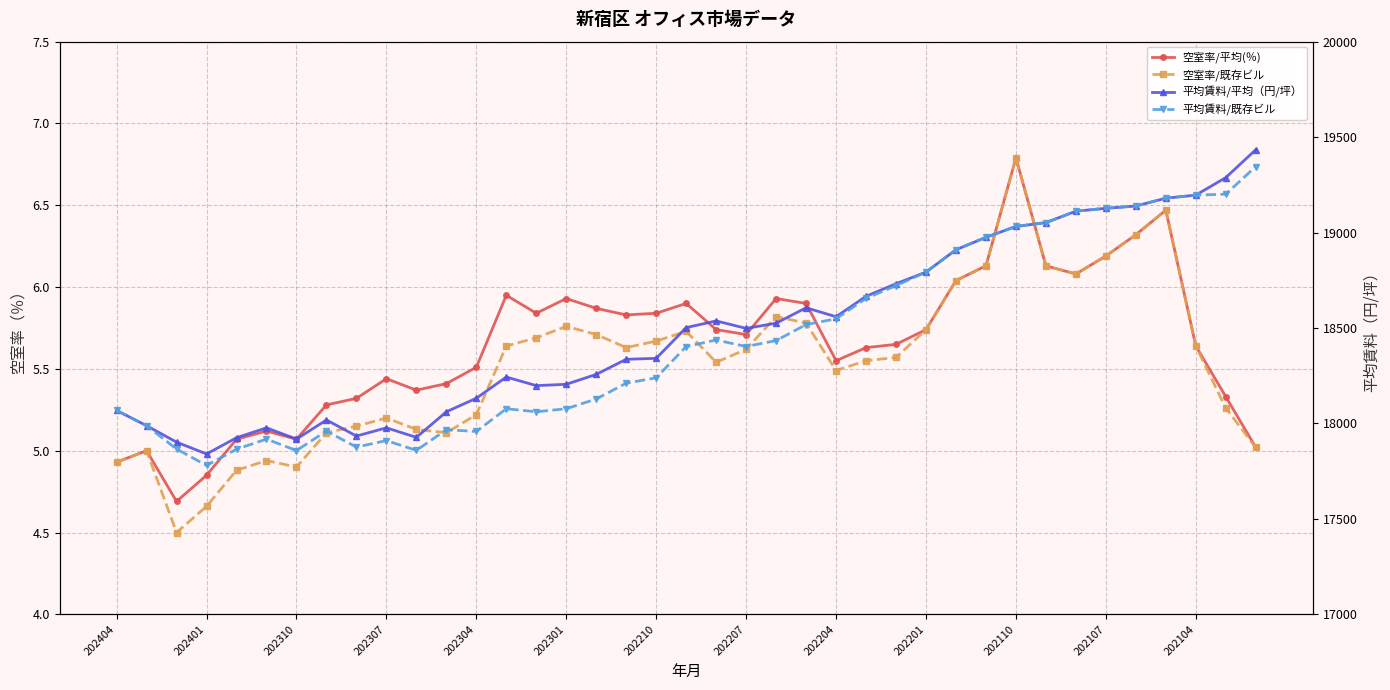

True or false: 平均賃料/既存ビル and 空室率/既存ビル cross at least once.

False